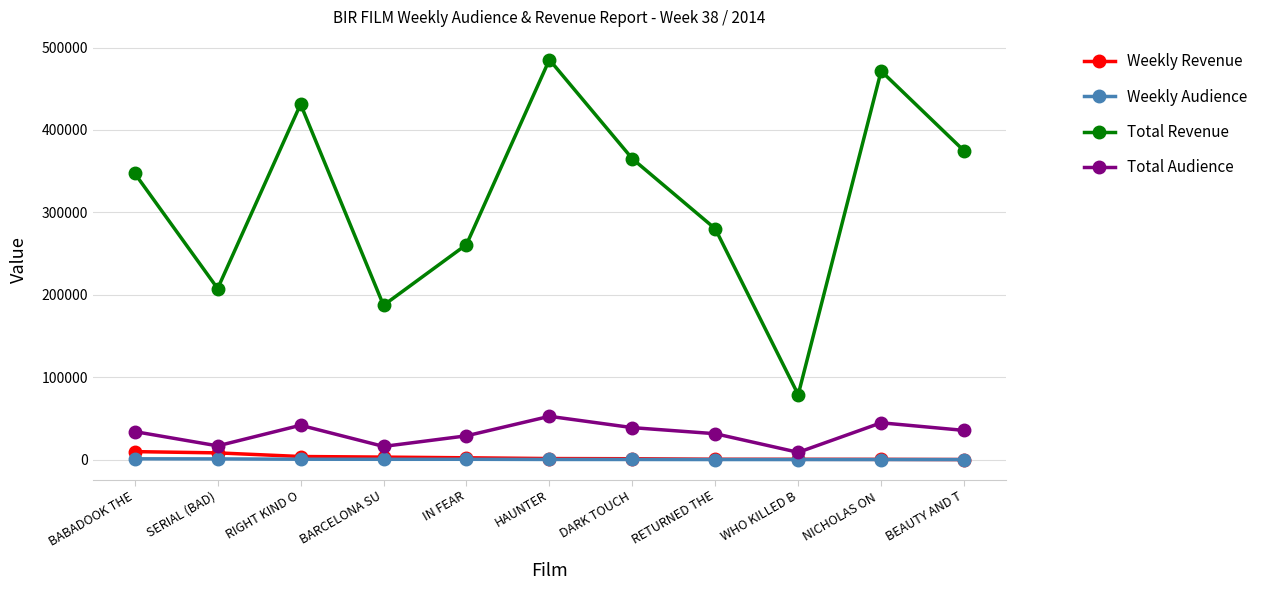

The value of Total Revenue at NICHOLAS ON  is 471495.0. True or false?

True